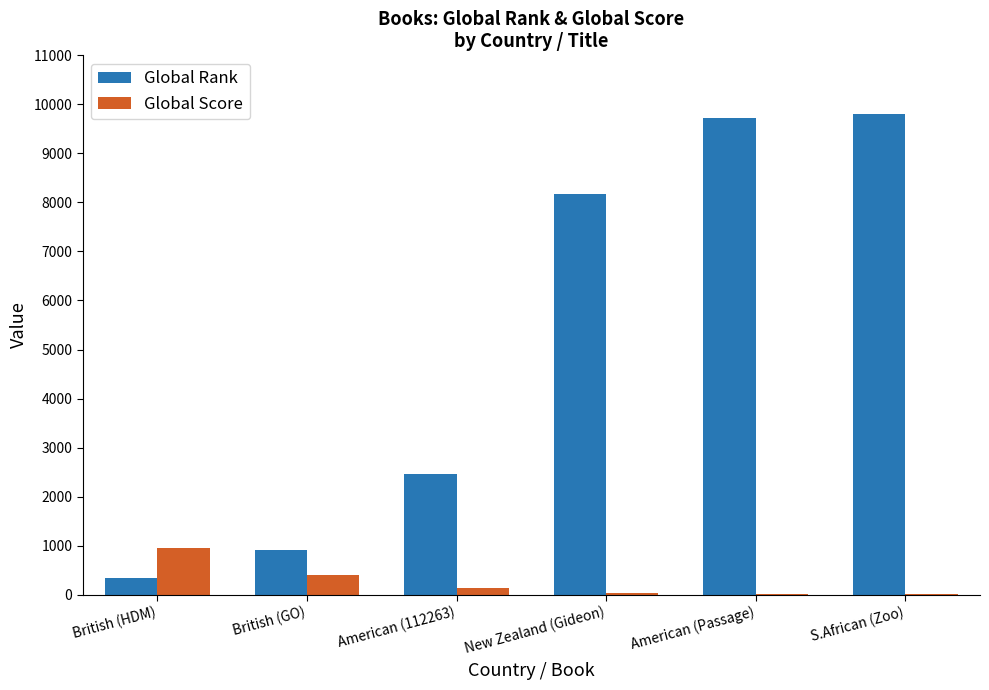

At which label does Global Rank reach its peak?

S.African (Zoo)